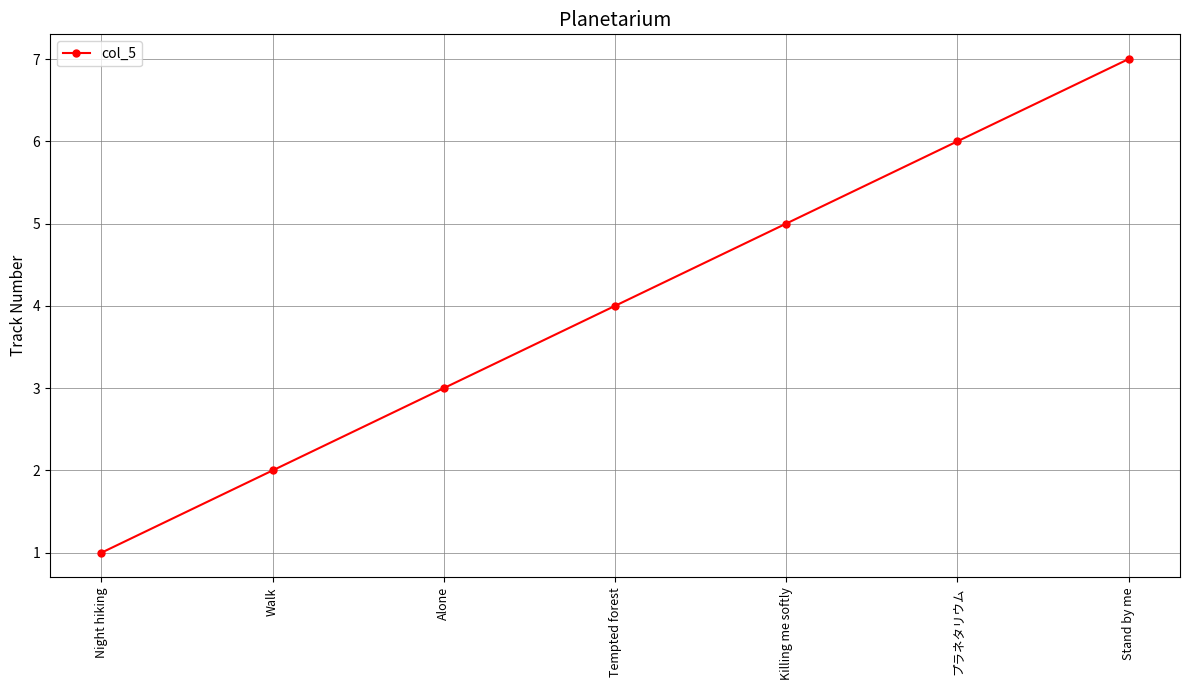

Reading left to right, list all the values displayed in this chart.

1	2	3	4	5	6	7